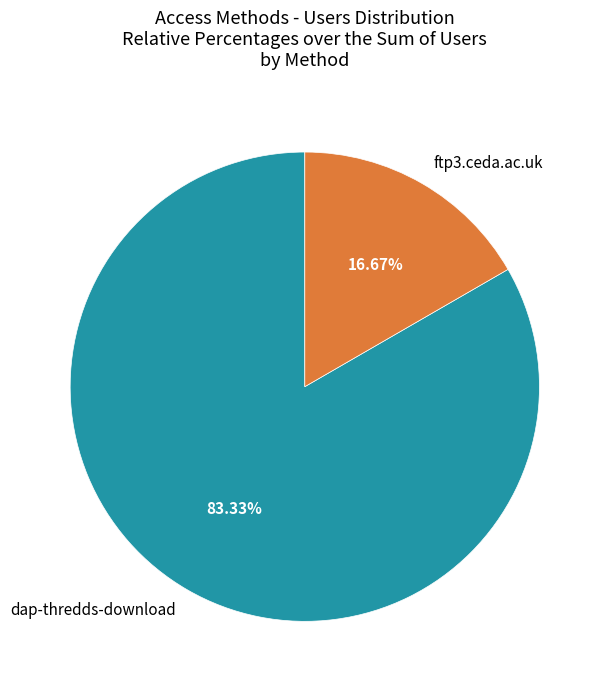

Count the number of slices in the pie.

2